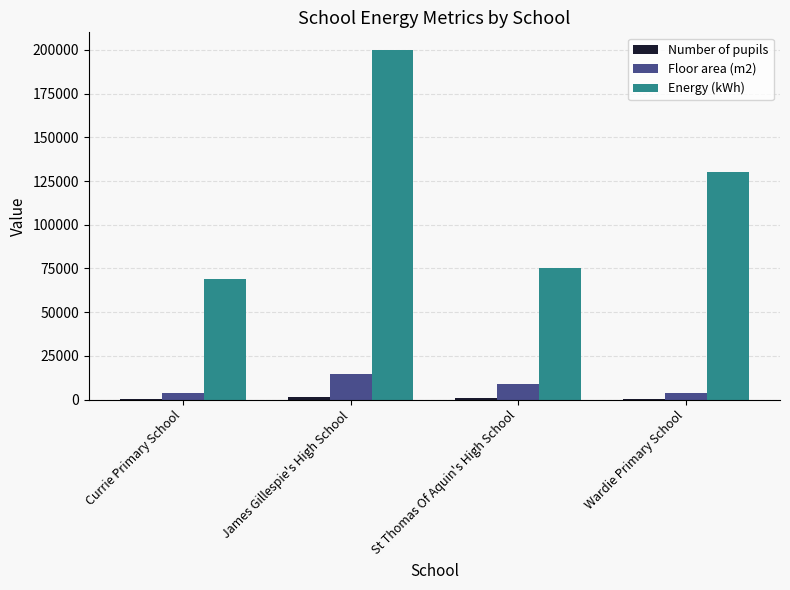

Where is Energy (kWh) nearest to the value 134500?

Wardie Primary School